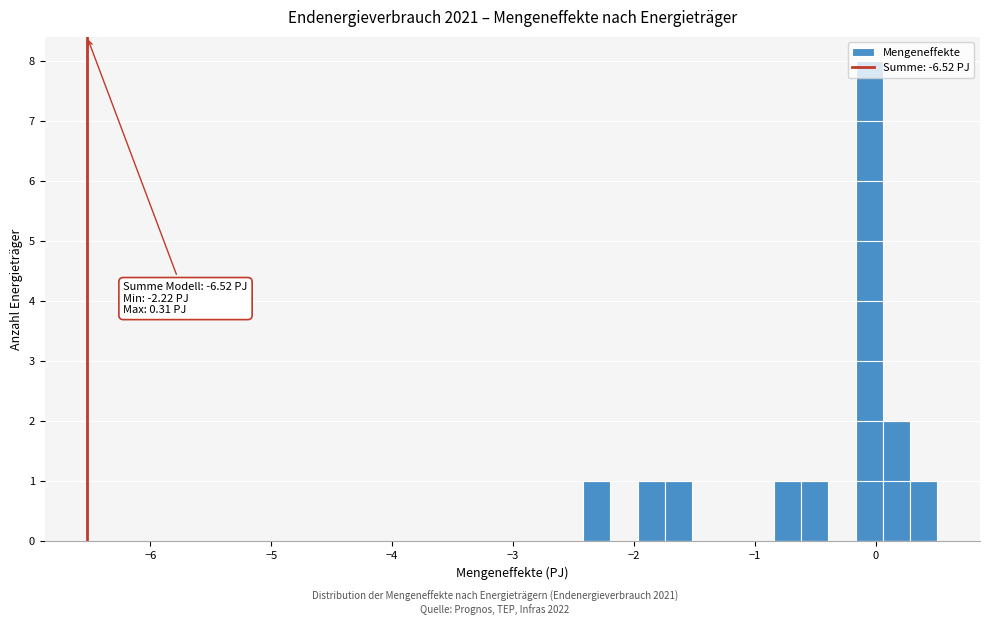

Read against the x-axis, roughly where is the centre of the tallest bar?

-0.1